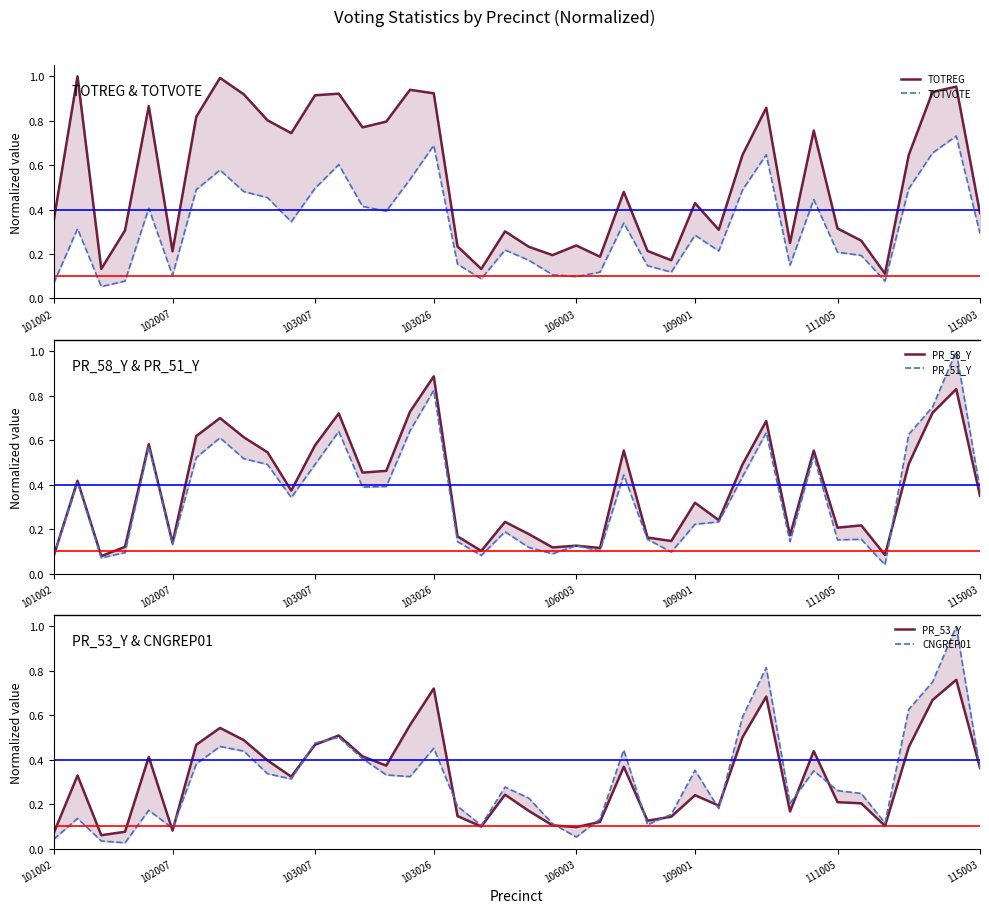

After their last crossing, which series has the higher values: TOTREG or CNGREP01?

TOTREG